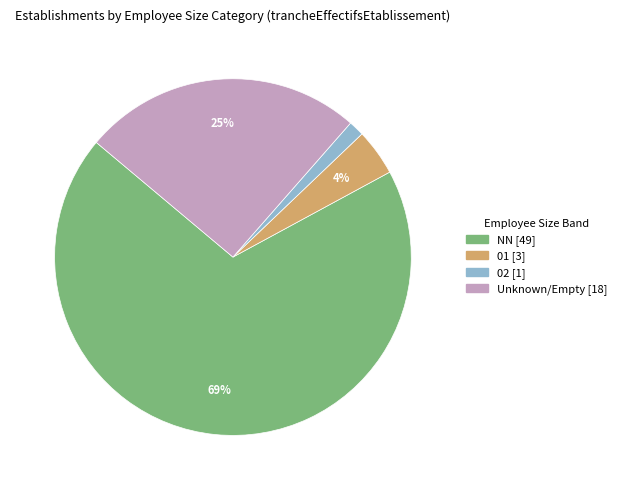

How many slices are in this pie chart?

4